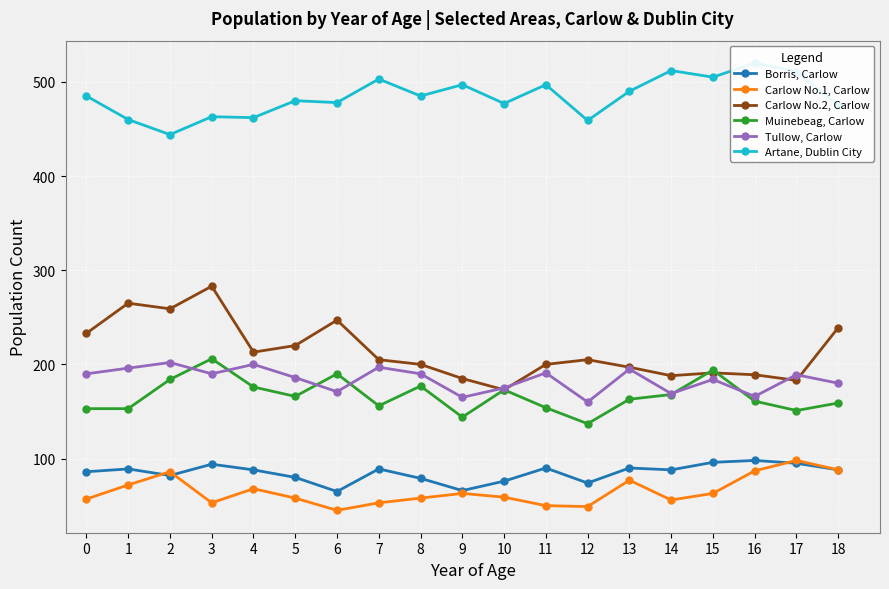

At which category does the chart reach its minimum across all series?

6